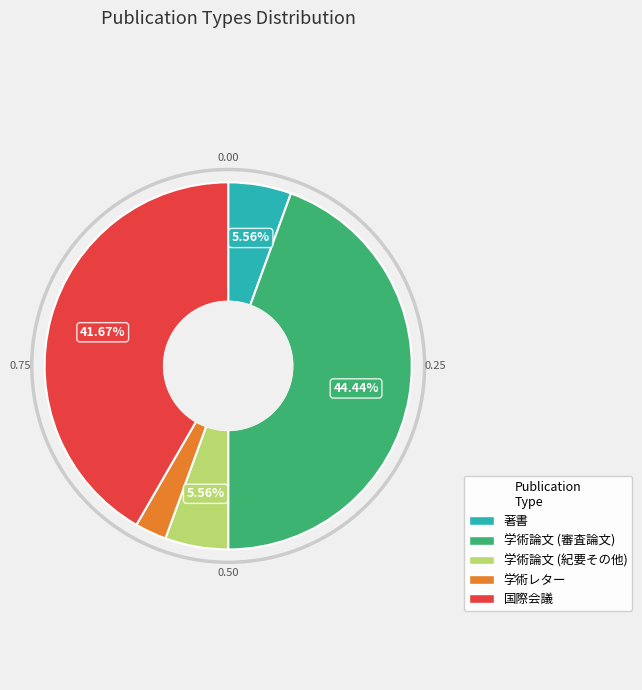

True or false: 学術論文 (紀要その他) accounts for 6% of the total.

True